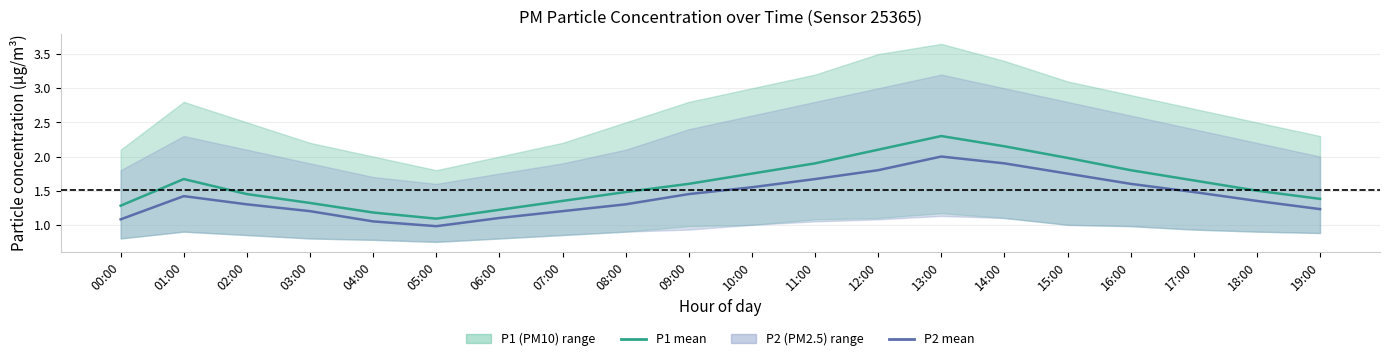

True or false: P1 mean has a value of 0.8 at 00:00.

False